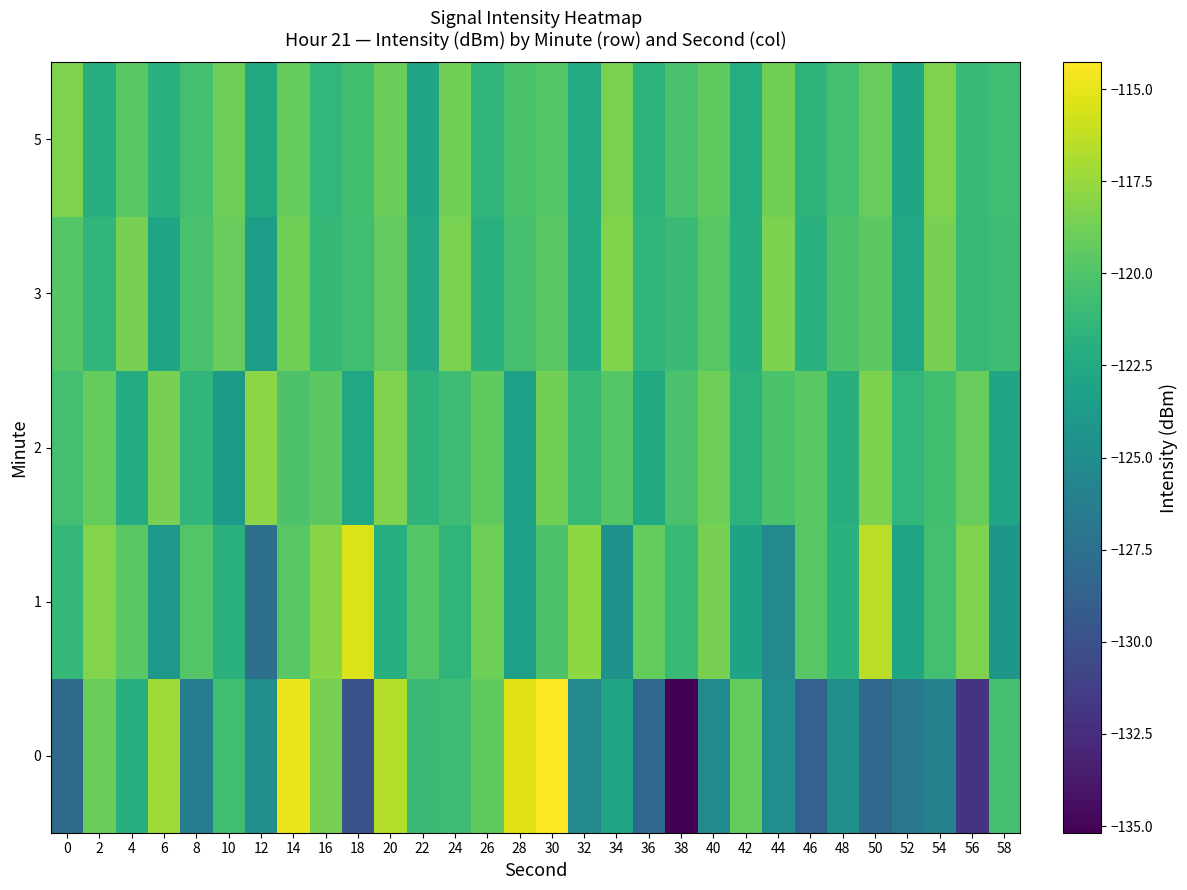

Rank the series at 24 from highest to lowest value.

3, 5, 0, 2, 1